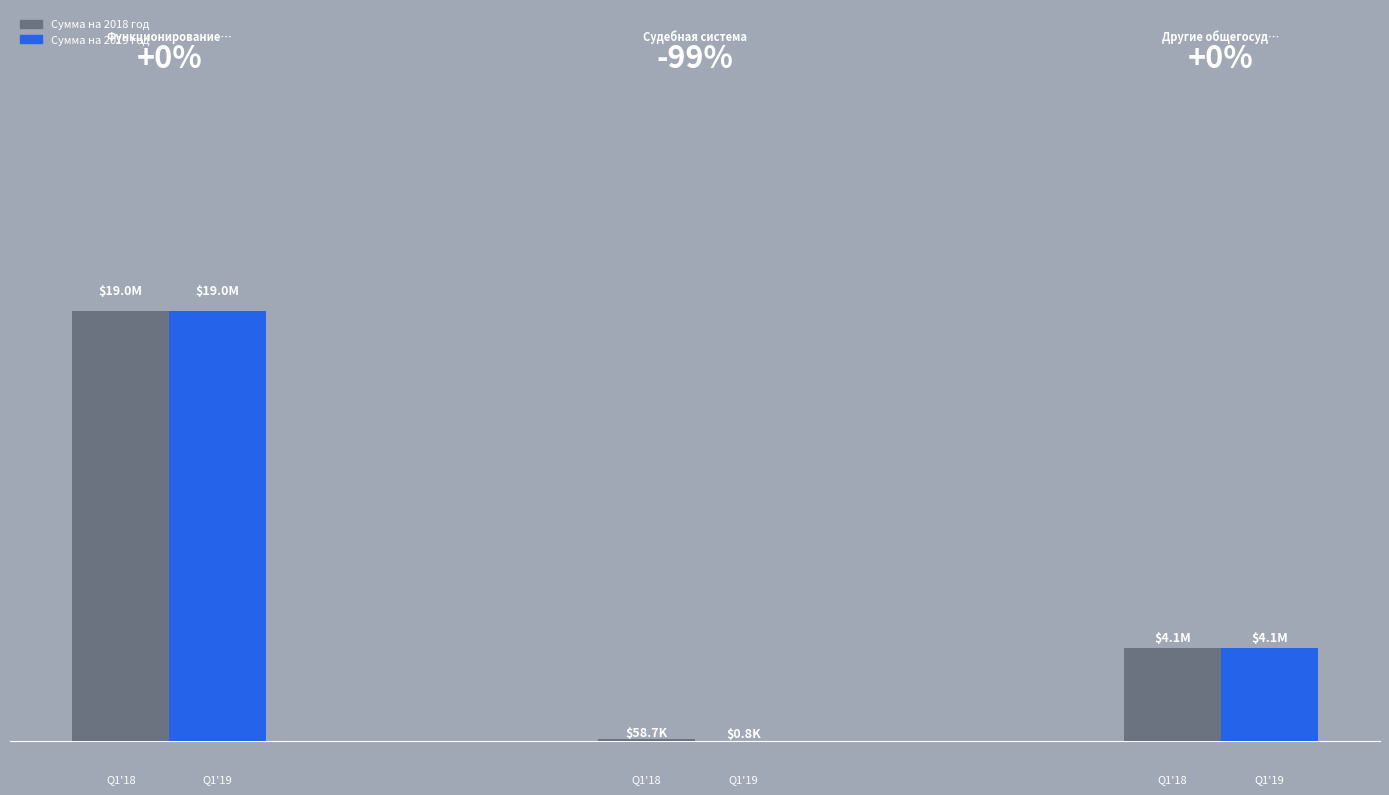

How many bars are there in each group?

2